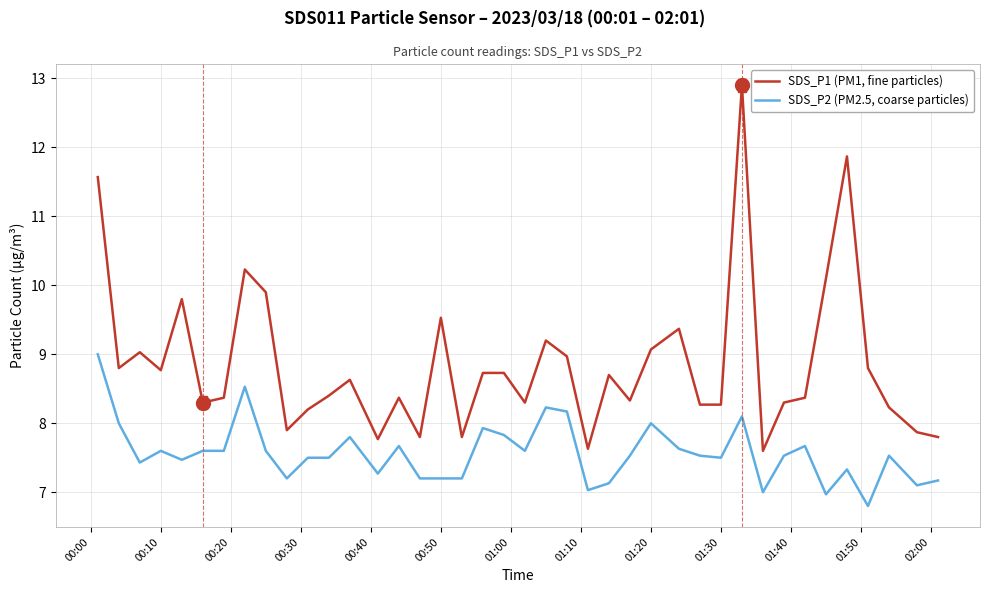

Rank the series by their average value, from highest to lowest.

SDS_P1 (PM1, fine particles), SDS_P2 (PM2.5, coarse particles)